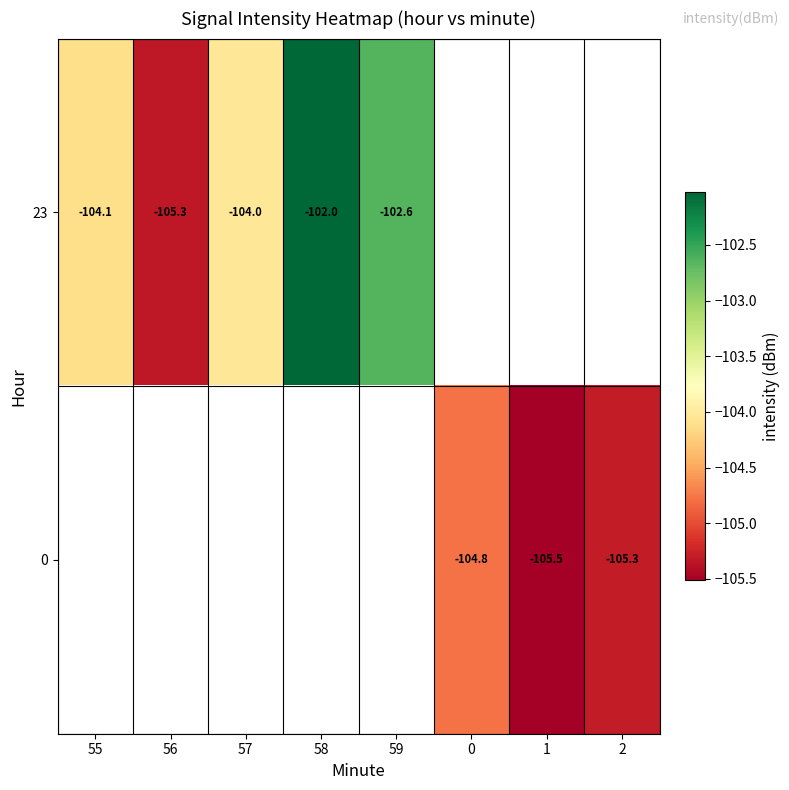

How many values in 23 are below zero?

5